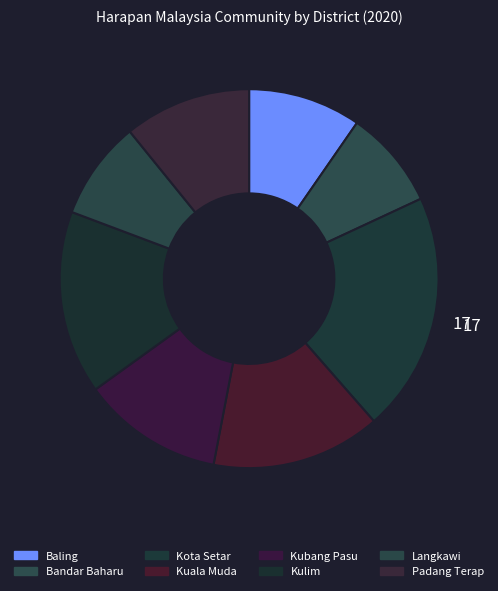

To the nearest percent, what portion does Kulim represent?

16%